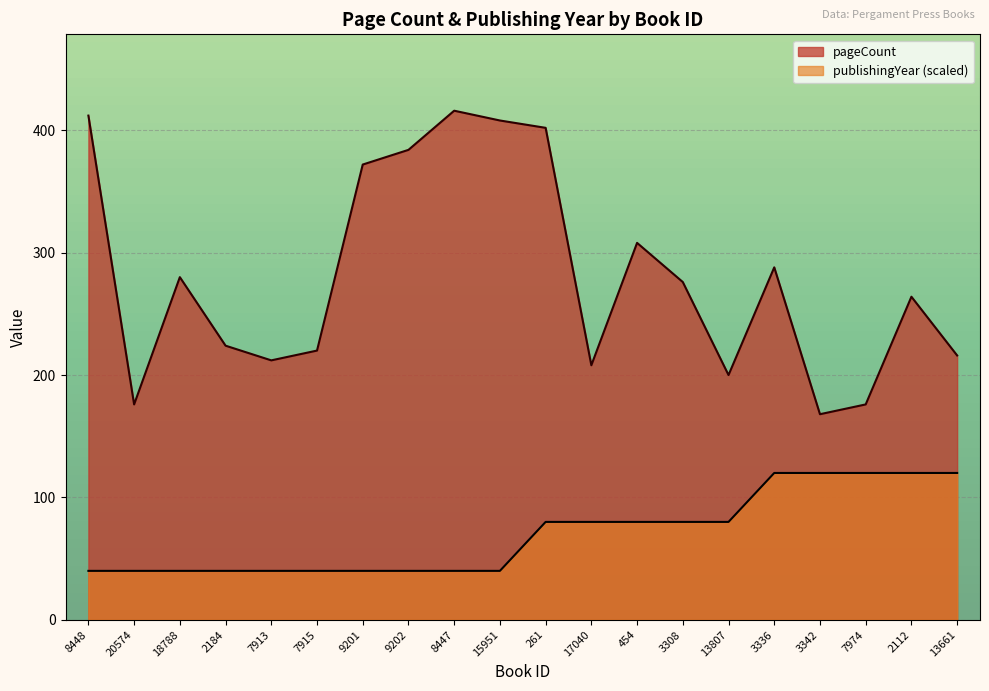

List the series in order of their overall mean, lowest first.

publishingYear (scaled), pageCount